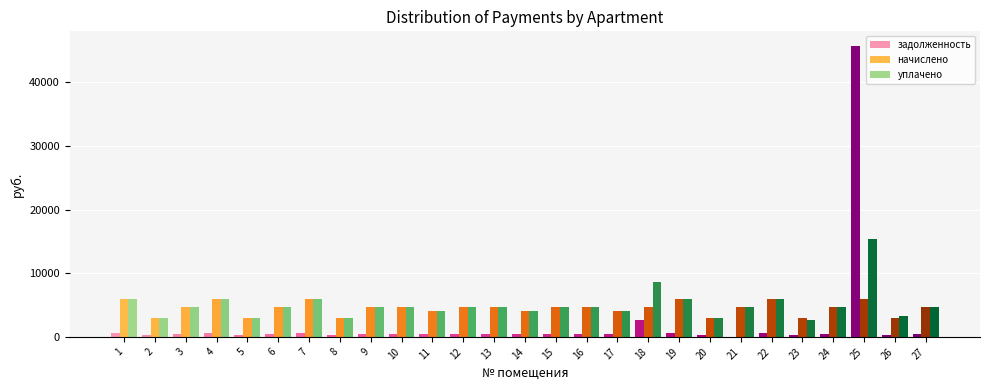

Which series changed the most between 19 and 25?

задолженность